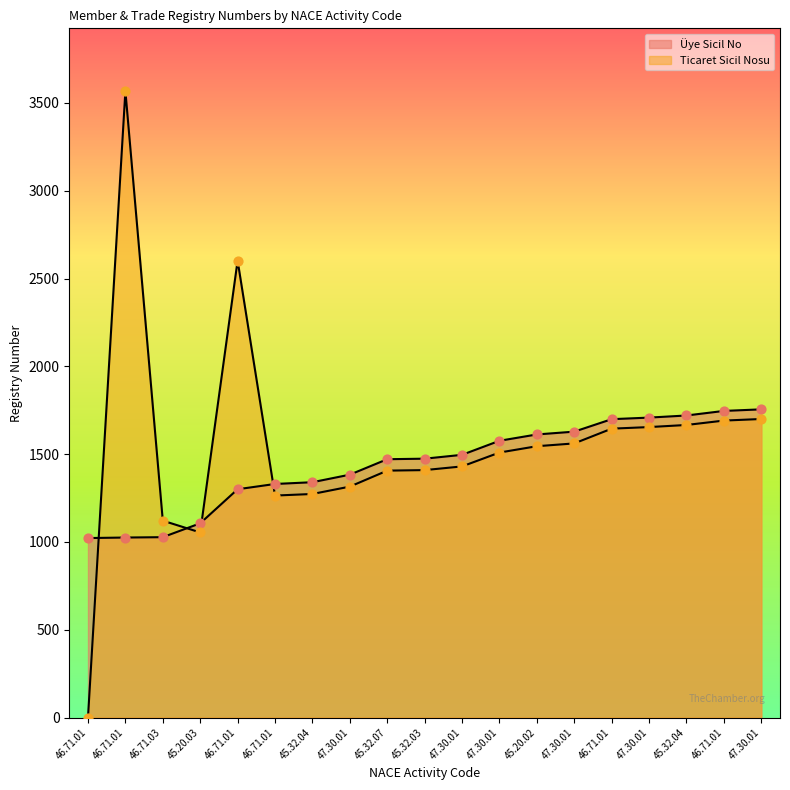

Is the value of Üye Sicil No at 46.71.01 greater than the value of Ticaret Sicil Nosu at 45.20.02?

No